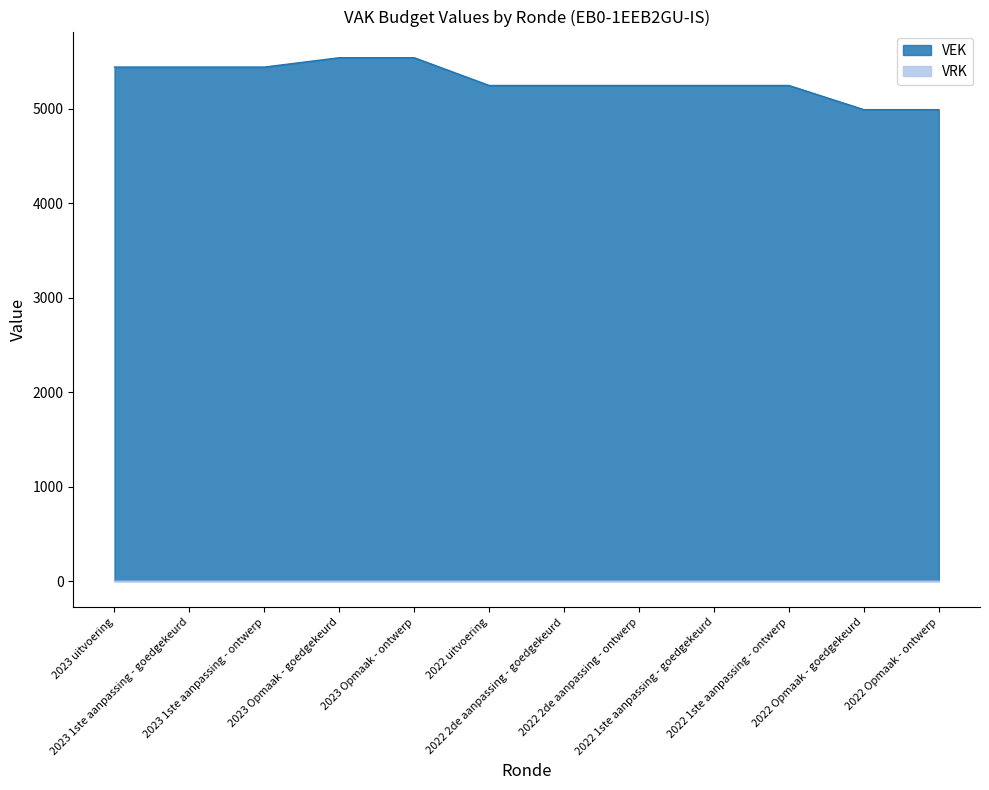

Count the number of categories in the chart.

12